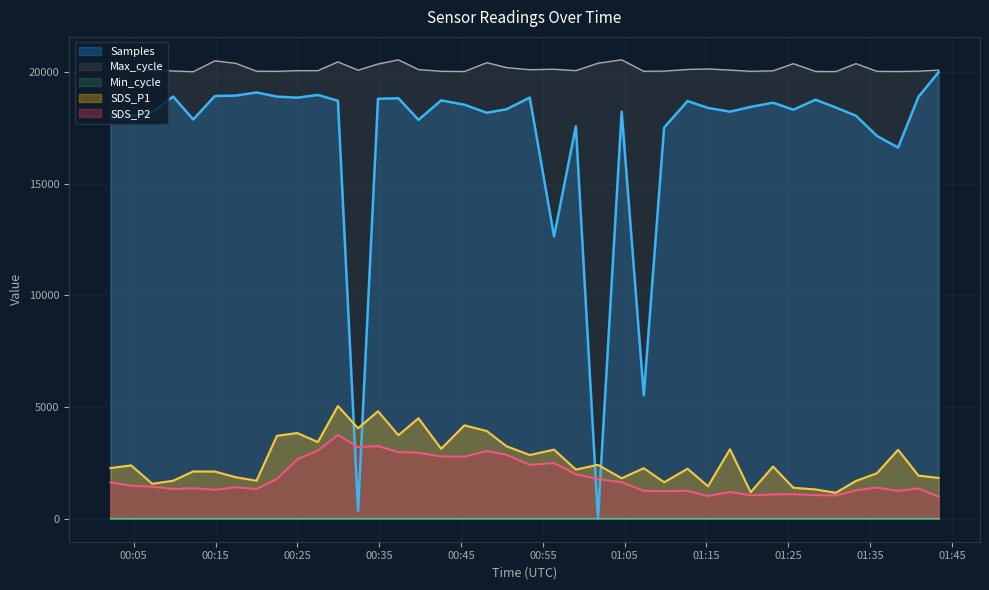

True or false: Max_cycle and SDS_P1 cross at least once.

False